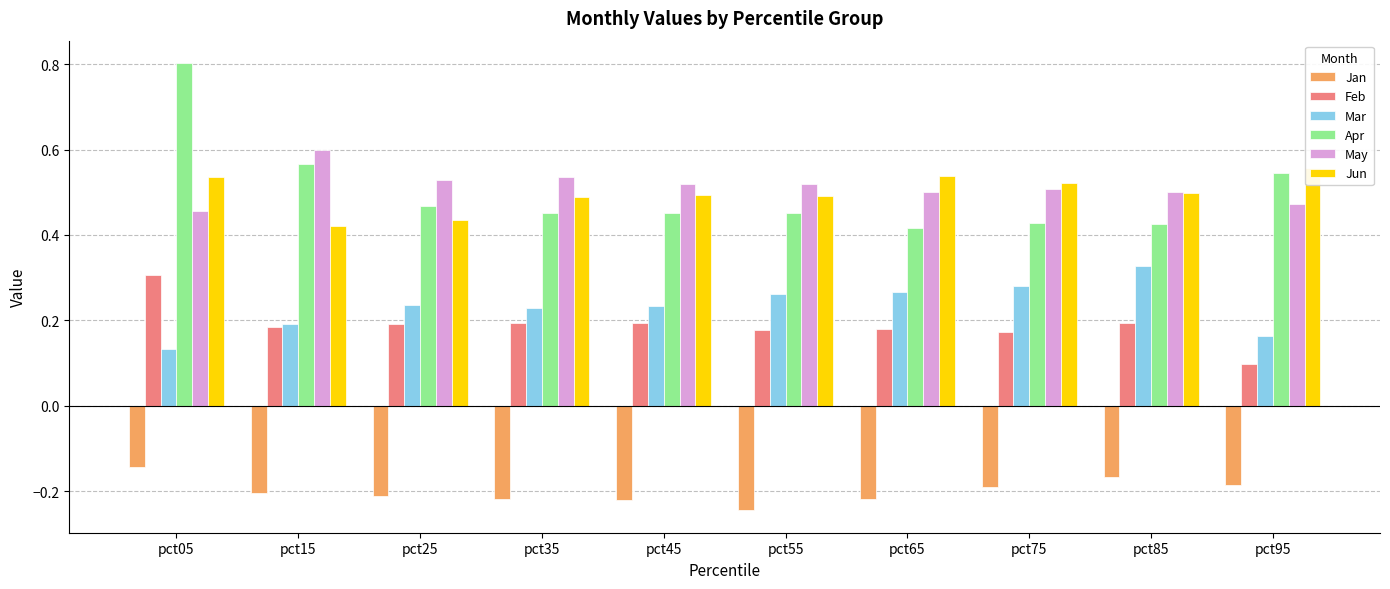

What is the average value of the Mar series?

0.2